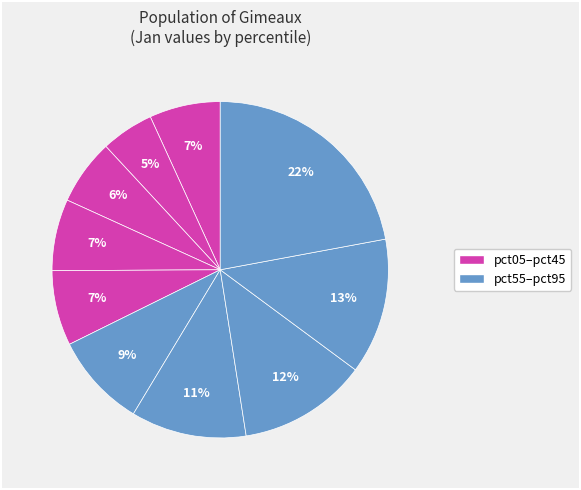

How many segments does this pie chart have?

10